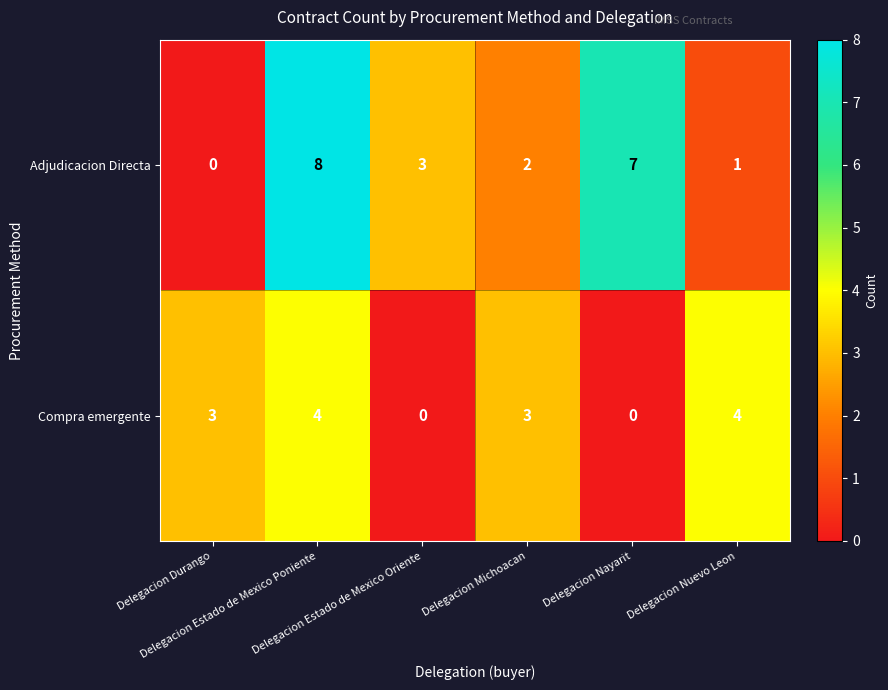

What is the difference between the maximum and minimum values in the Adjudicacion Directa series?

8